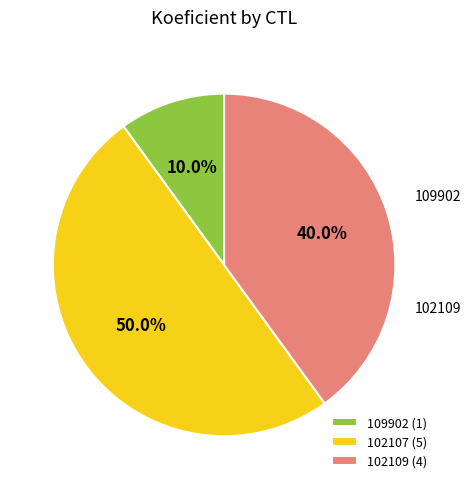

Is 109902 (1) the majority of the pie?

No